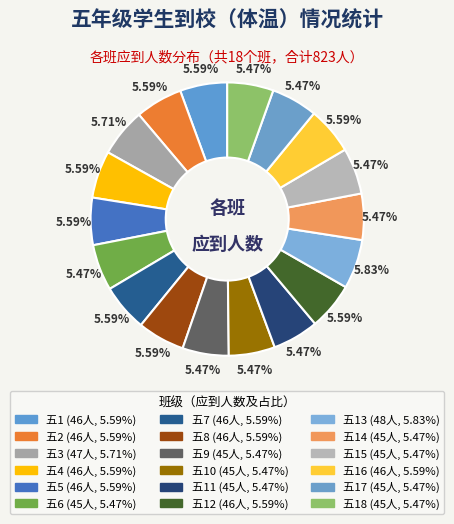

How many slices are in this pie chart?

18